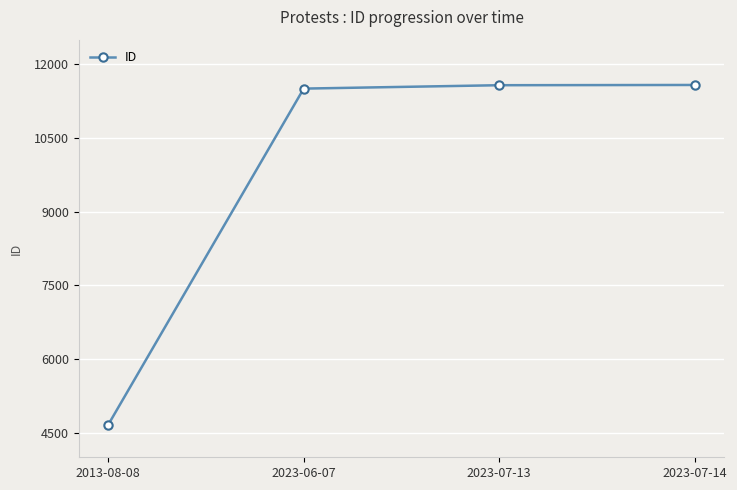

What is the smallest value displayed?

4660